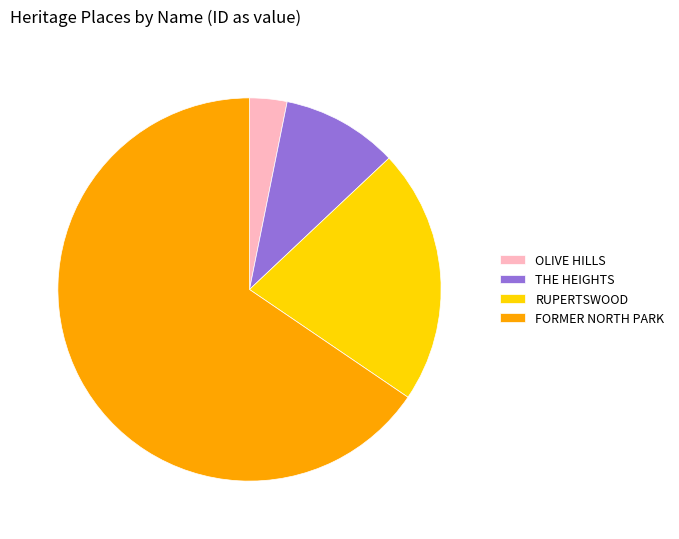

Does THE HEIGHTS account for over 50% of the chart?

No